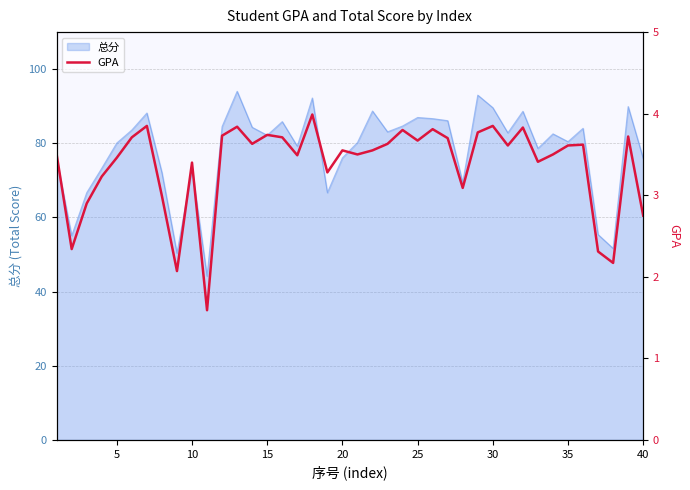

What is the sum of all values?

134.9